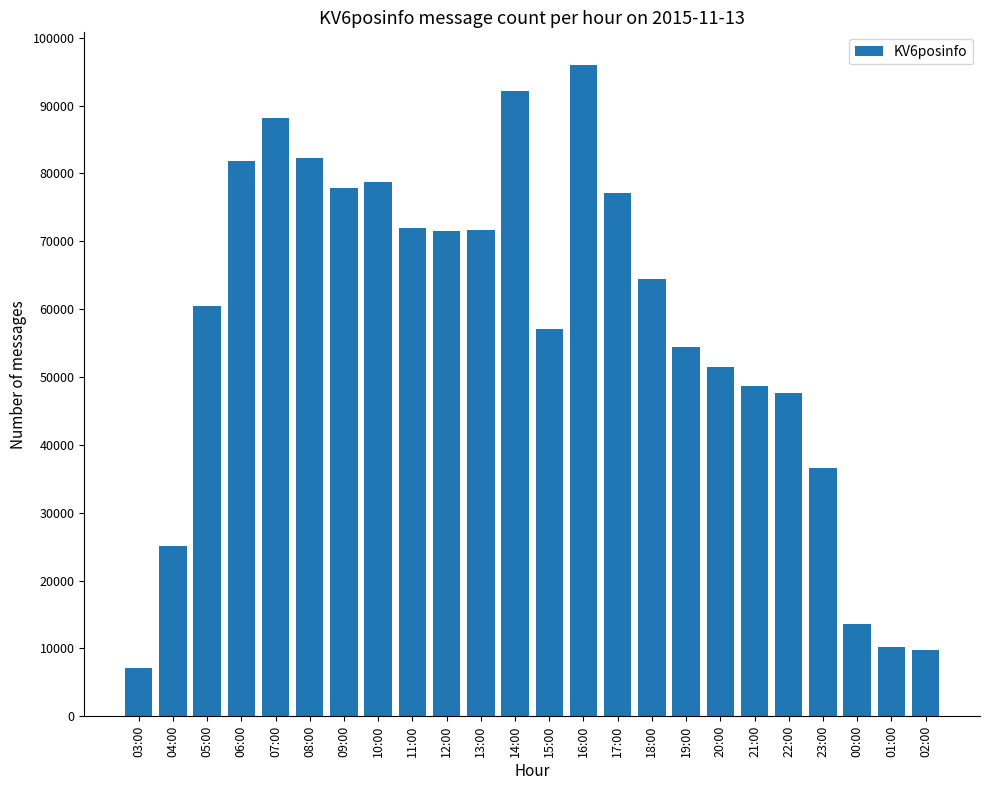

What is the difference between the second highest and second lowest values?

82295